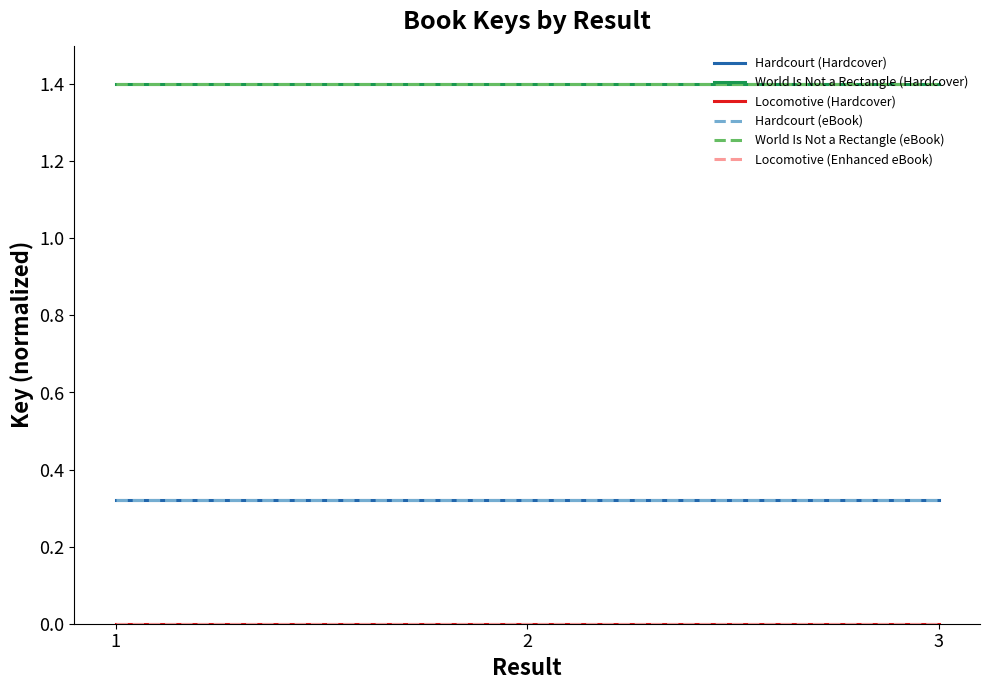

Between 2 and 3, which series saw the biggest shift?

Hardcourt (Hardcover)